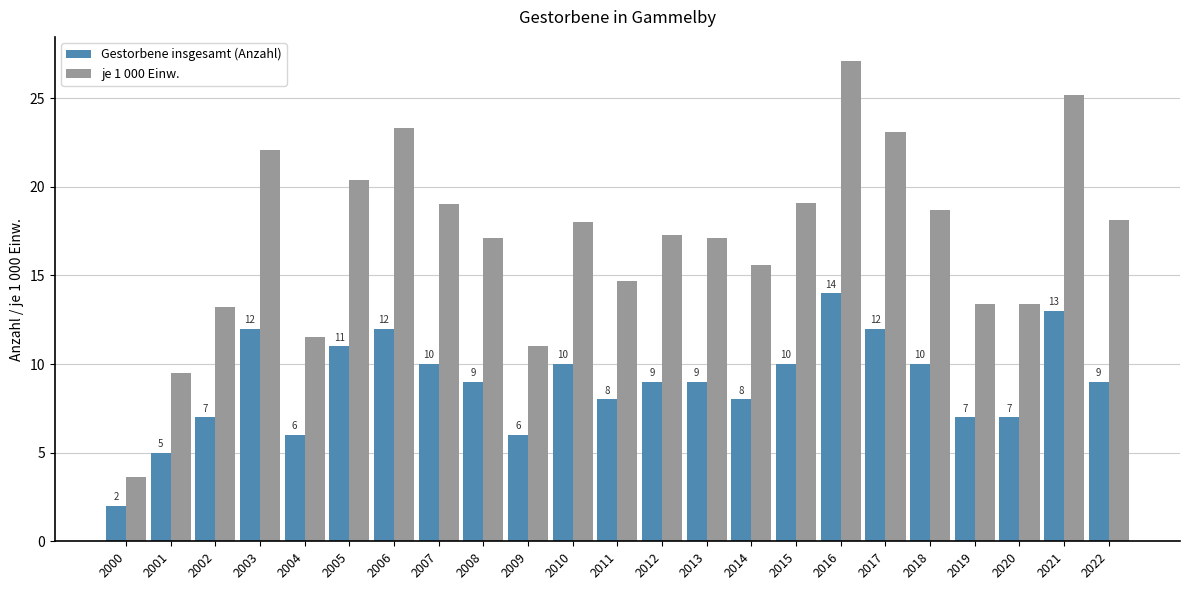

Is the value of Gestorbene insgesamt (Anzahl) at 2021 greater than the value of je 1 000 Einw. at 2014?

No